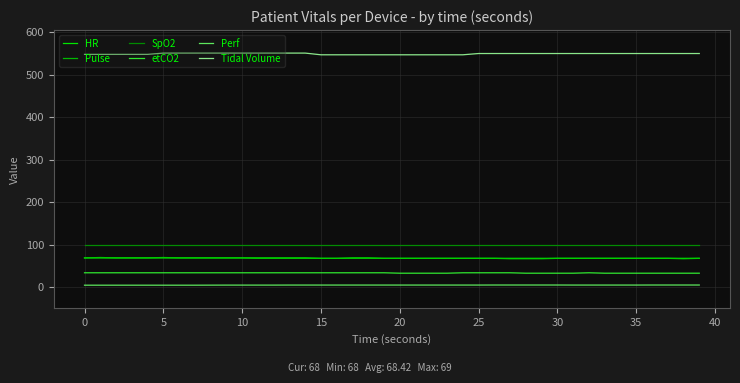

What is the maximum value for Pulse?

70.0